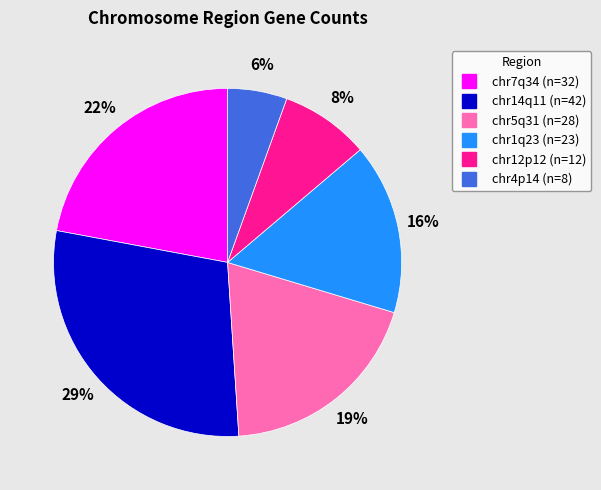

Combined, do chr14q11 and chr4p14 account for over 50%?

No